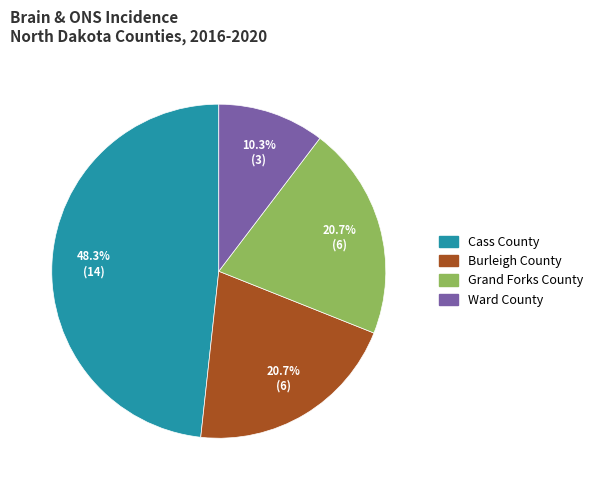

What is the ratio of the value at Grand Forks County to the value at Cass County?

0.4